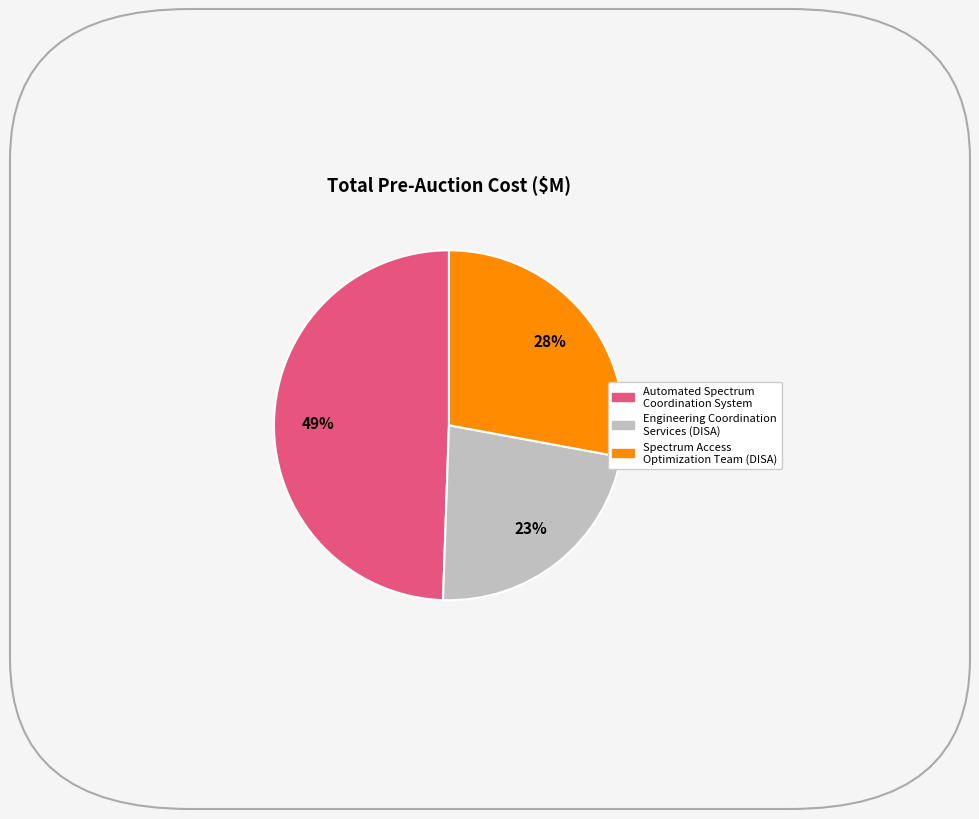

How many slices are in this pie chart?

3